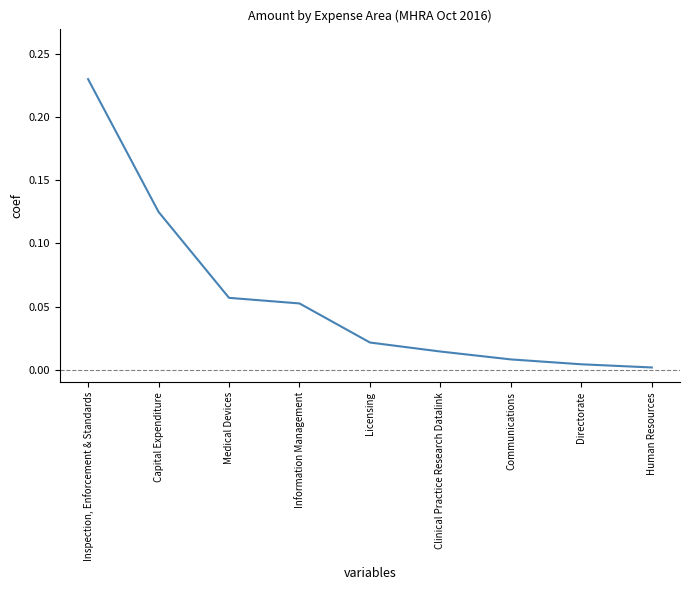

List the labels in order of value, largest first.

Inspection, Enforcement & Standards, Capital Expenditure, Medical Devices, Information Management, Licensing, Clinical Practice Research Datalink, Communications, Directorate, Human Resources